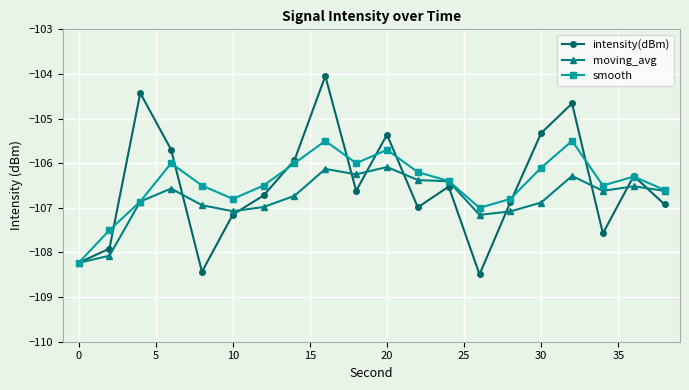

What is the value of the moving_avg point at the 3rd from the left?

-106.9